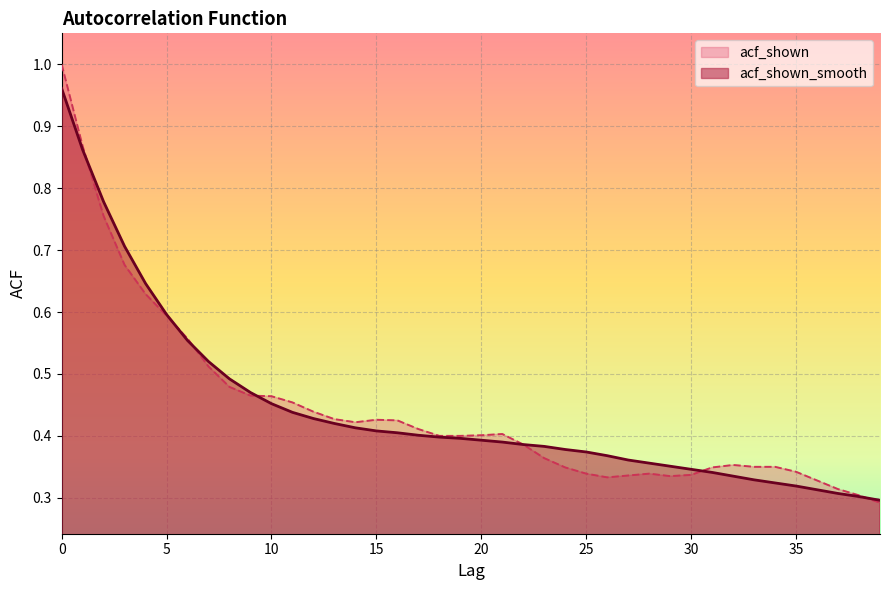

What is the sum of the acf_shown_smooth values at 17 and 25?

0.8